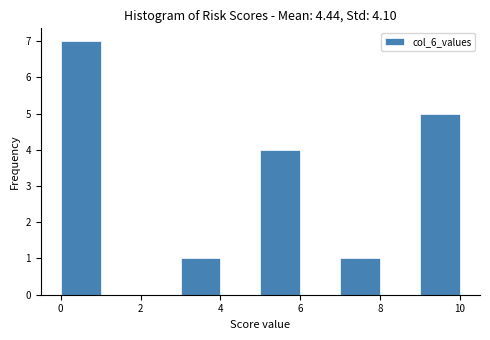

How tall is the bar that spans 7 to 8 on the x-axis? The values are not printed on the chart, so give them approximately, as read against the axis.

1